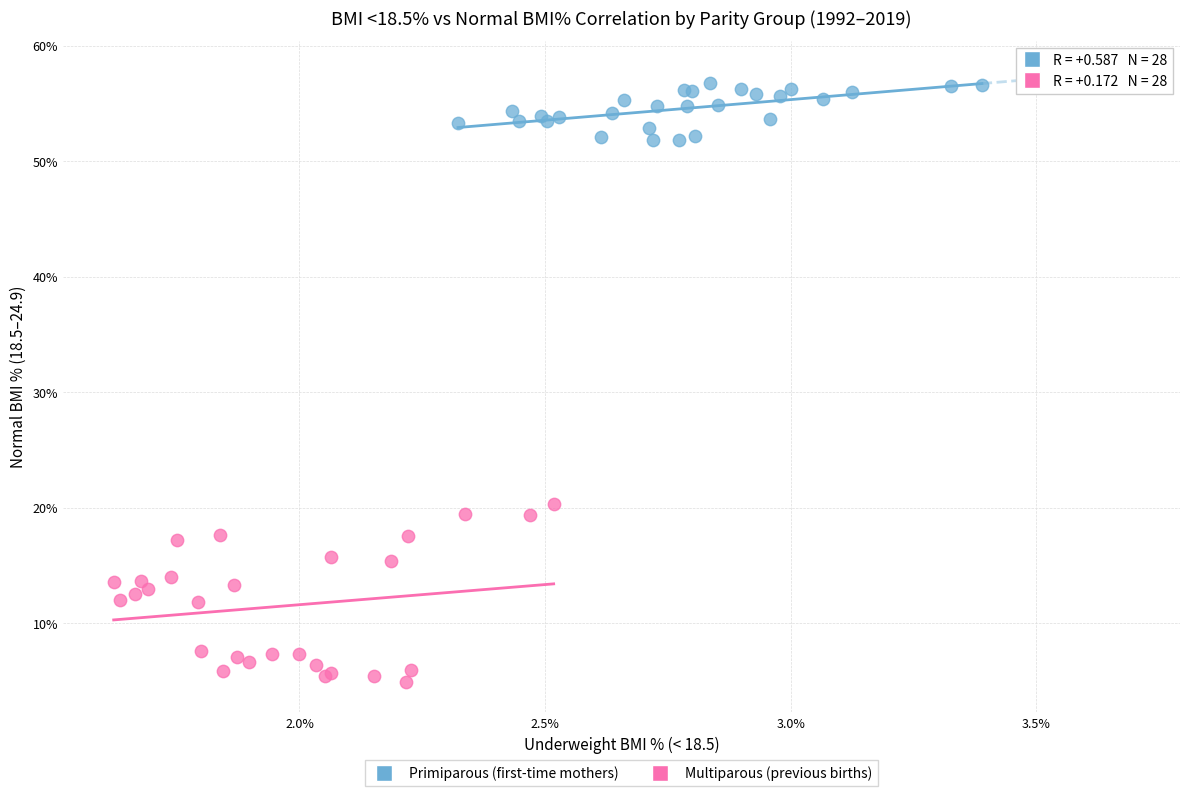

Which series has the widest spread of Y values?

Multiparous (previous births)